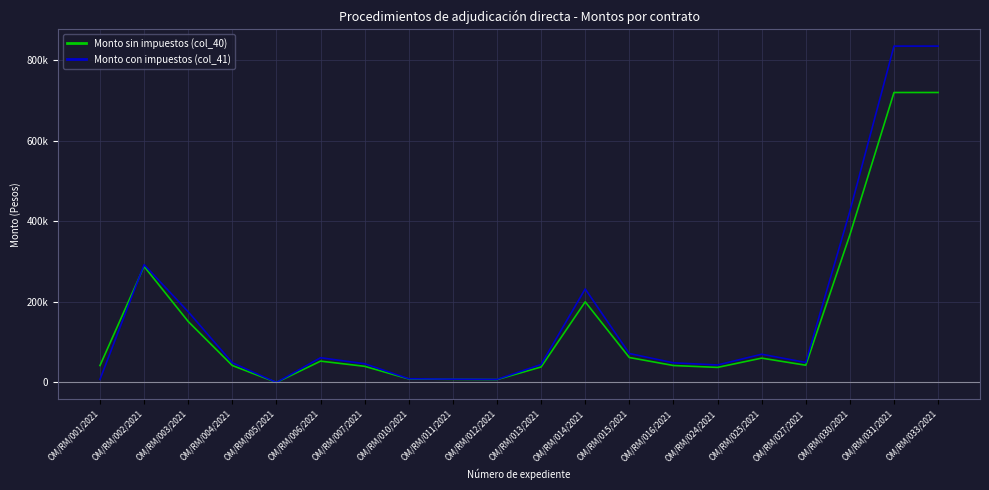

True or false: Monto sin impuestos (col_40) has more than 0 interior local peaks.

True